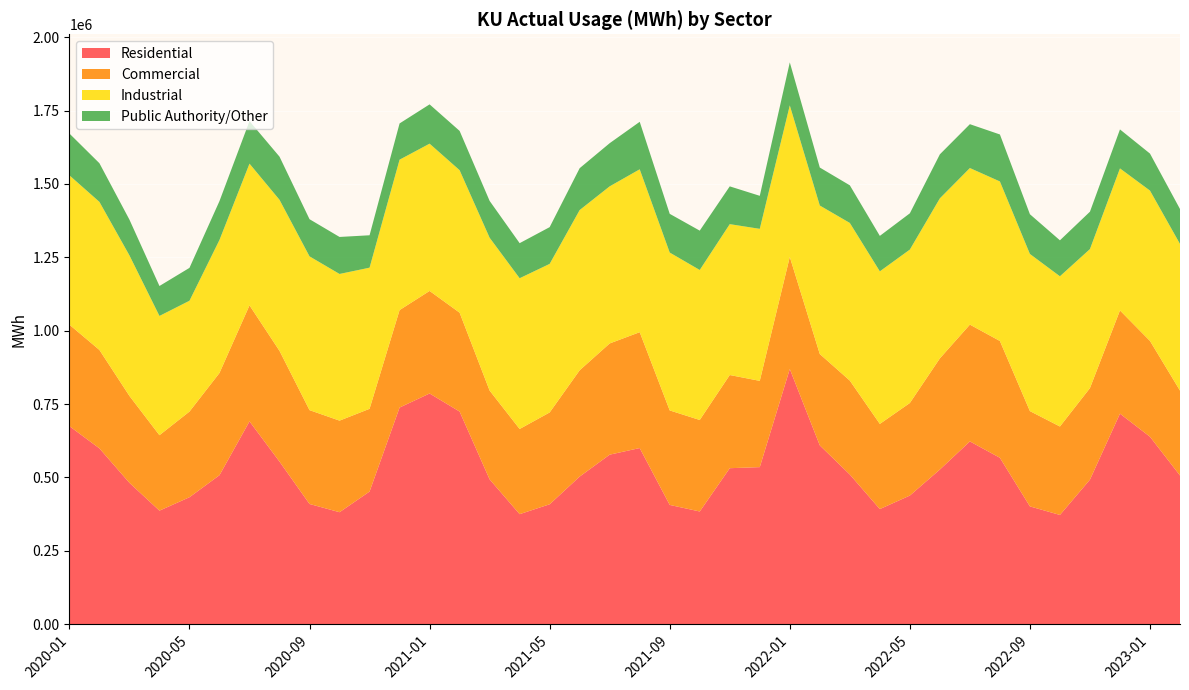

Reading right to left, what are all the values shown in this chart?

Residential: 506514.7	638549.2	717270.1	492427.2	372050.7	401226.0	566834.0	622645.7	526807.1	438141.8	392124.7	509826.0	609091.3	869368.7	535033.4	531391.4	383851.4	406262.6	600010.1	577508.3	502843.7	408407.2	374787.2	493348.3	724332.8	785973.1	738050.6	451761.0	381386.9	409461.2	553809.0	690959.0	507548.3	432439.9	386715.0	481527.4	598917.7	674657.2
Commercial: 289281.5	326475.5	351697.4	311865.1	301407.9	324669.9	397969.5	397989.2	378709.0	315382.2	290140.2	320033.0	311321.4	381868.9	293909.1	317483.1	311810.8	321960.8	394832.4	378943.8	362193.8	312910.3	290225.4	302469.0	336938.0	349401.7	332081.0	281972.3	312040.9	319768.8	377358.4	395341.2	348267.8	291859.0	257093.5	296106.4	335352.9	345769.2
Industrial: 499755.3	512266.4	483967.2	473746.9	511878.6	535451.5	543641.2	533524.8	545361.6	522777.8	519930.9	537224.1	506012.6	516375.6	518004.8	514107.6	511116.9	537950.3	555019.6	535351.4	545983.0	506243.0	513680.4	520863.3	485532.0	501841.7	512490.5	480916.6	499789.5	523957.6	514725.4	482770.3	453352.1	377603.7	406374.3	478916.5	504573.2	508898.3
Public Authority/Other: 118920.9	126115.9	132797.7	127348.3	122507.3	135405.5	160095.7	149424.9	150022.3	123590.5	120744.6	128196.6	129428.8	146576.7	112537.4	128739.8	134073.1	131917.7	161786.0	147055.3	142661.9	125205.6	119448.9	125482.7	133887.2	133878.0	123525.6	110408.9	126105.6	126621.9	147011.5	145000.9	132441.9	112087.7	102009.6	121763.7	131706.3	142444.5